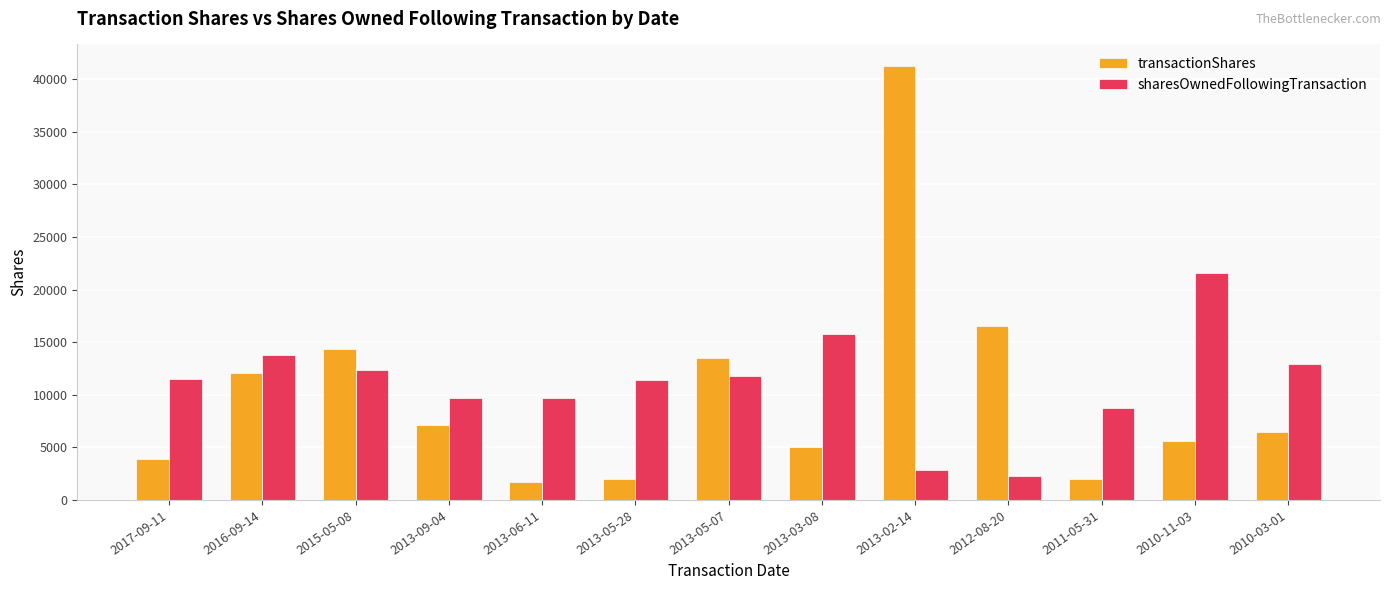

What are all the series names shown in the legend?

transactionShares, sharesOwnedFollowingTransaction